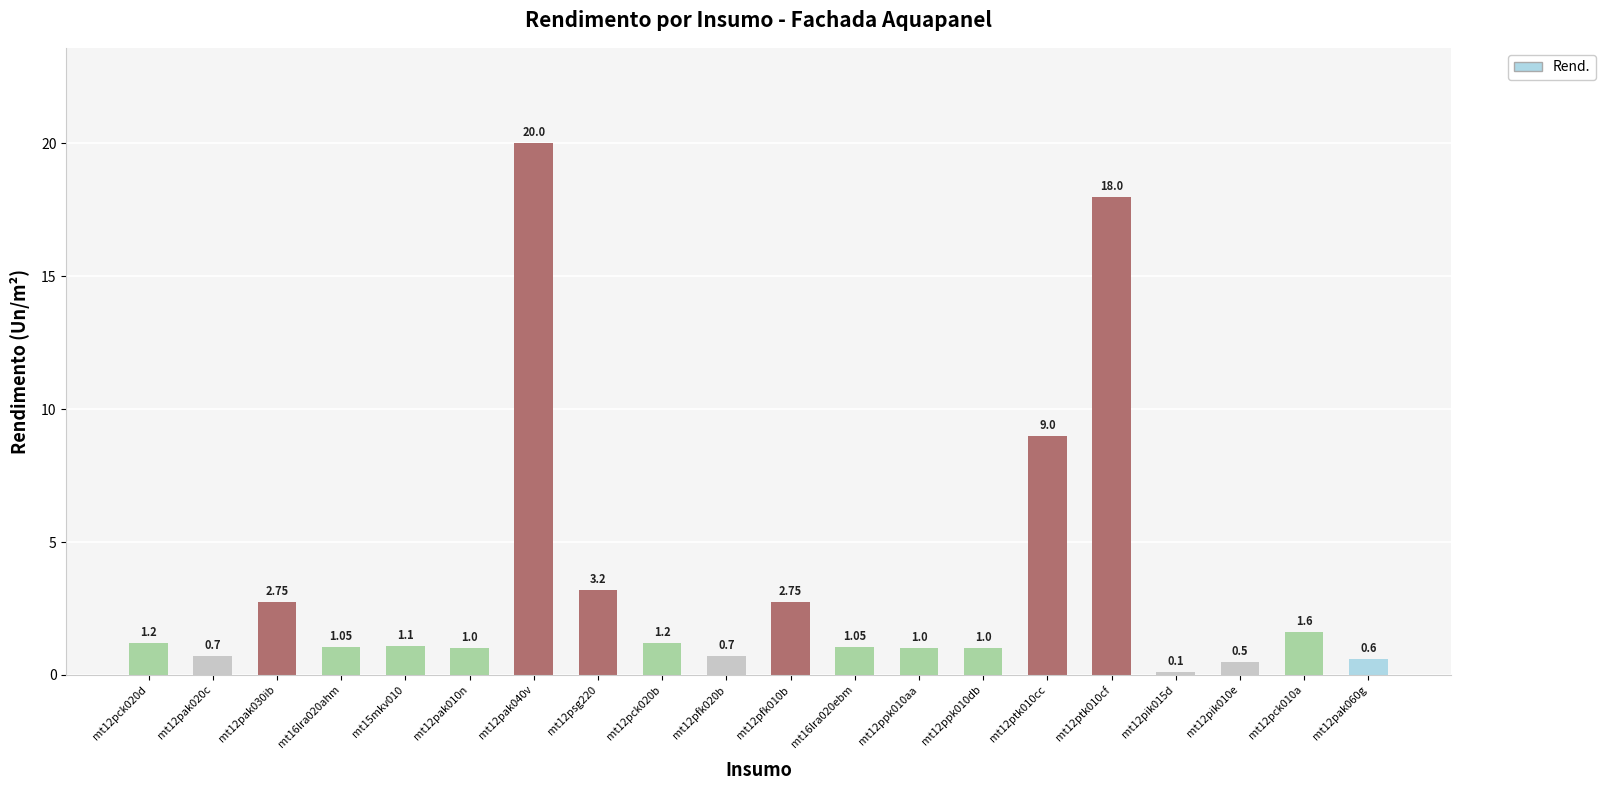

At which label is the value closest to 10?

mt12ptk010cc